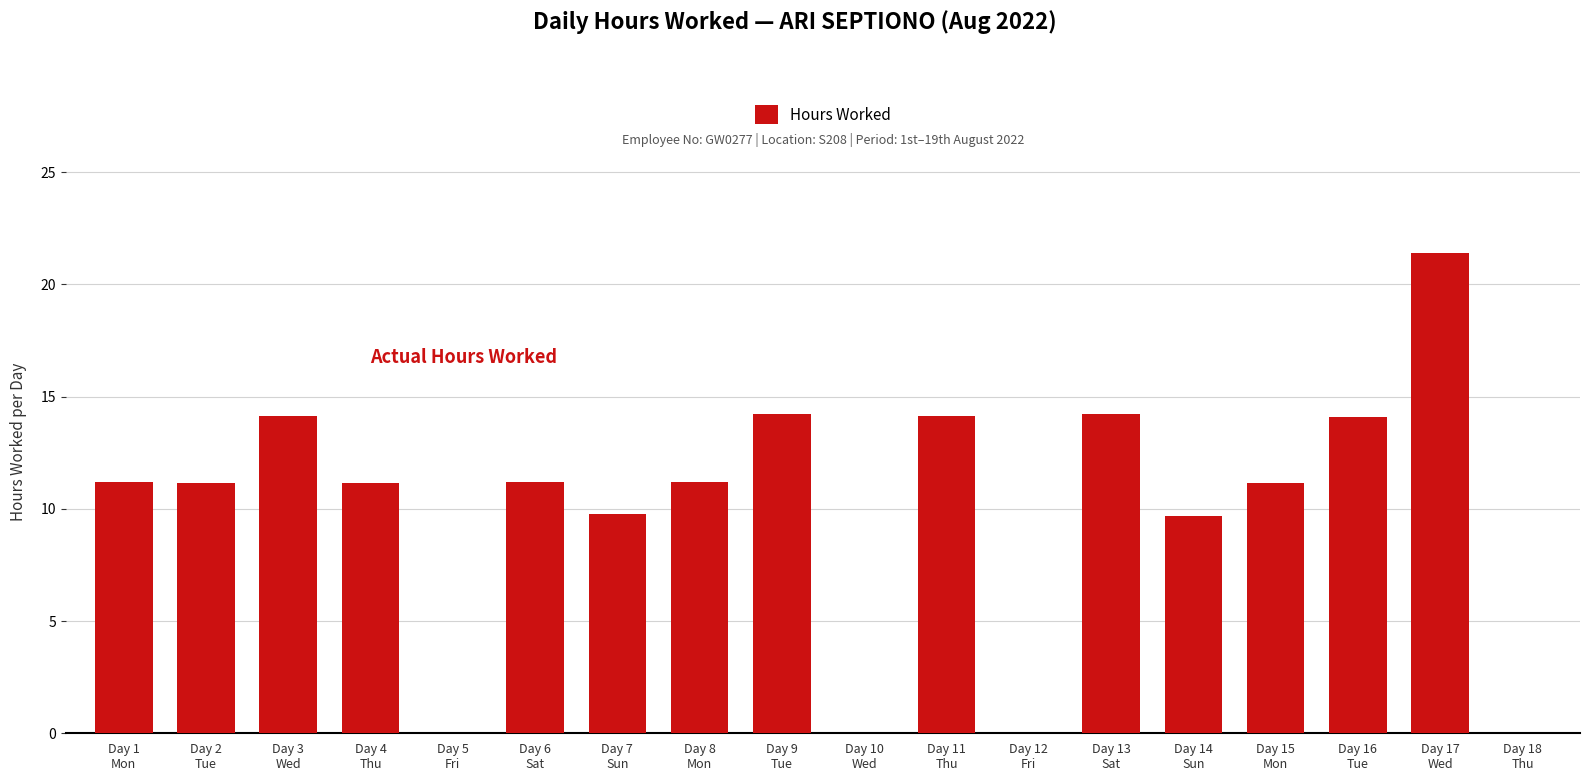

Are the bars grouped side by side (vs. stacked)?

No